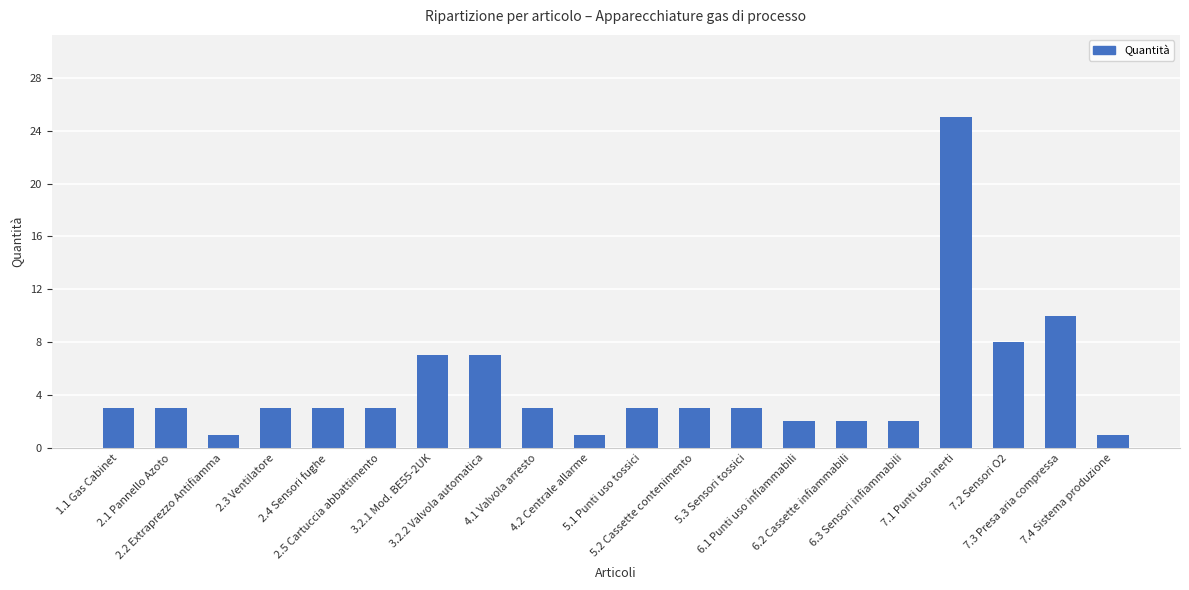

What is the change in value from 2.2 Extraprezzo Antifiamma to 6.3 Sensori infiammabili?

+1